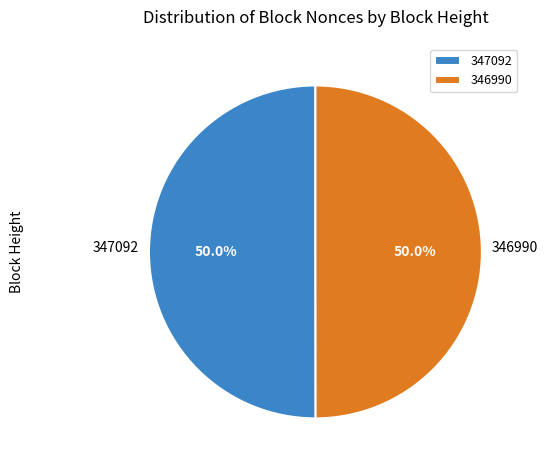

What percentage is the 347092 slice, to the nearest percent?

50%